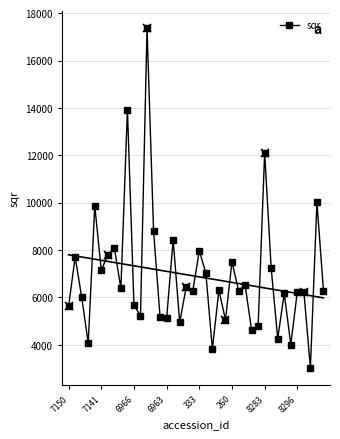

True or false: sqr has more than 0 points higher than both neighbors.

True